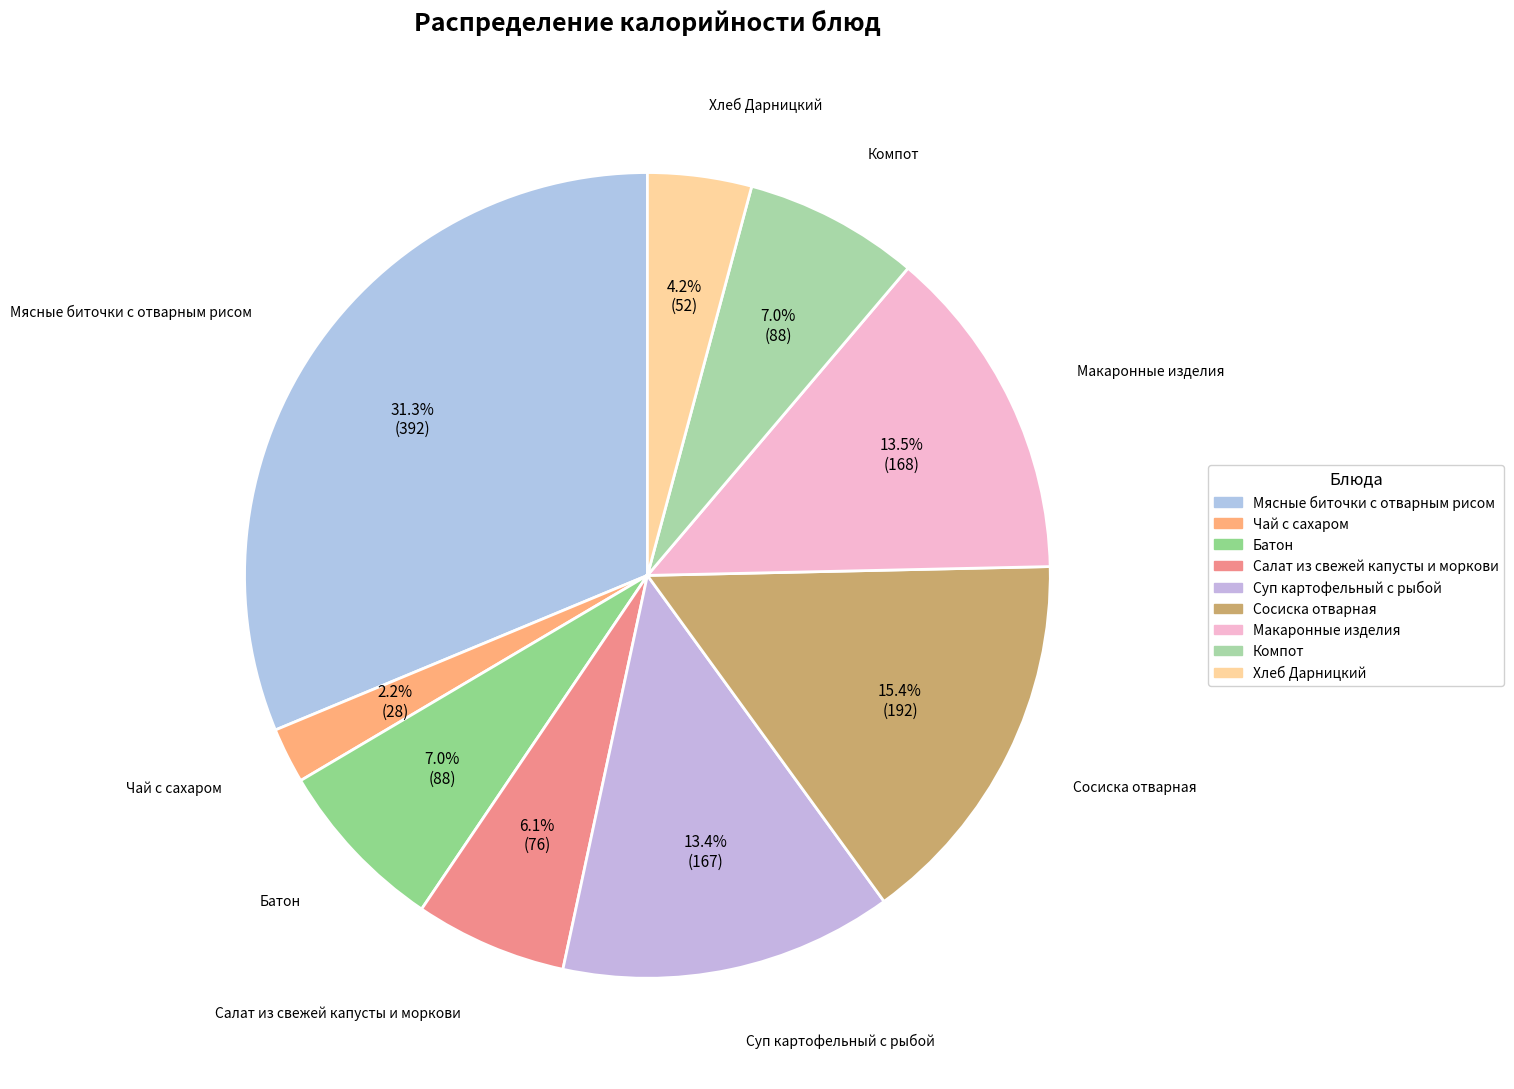

What percentage is NOT represented by Хлеб Дарницкий?

95.8%